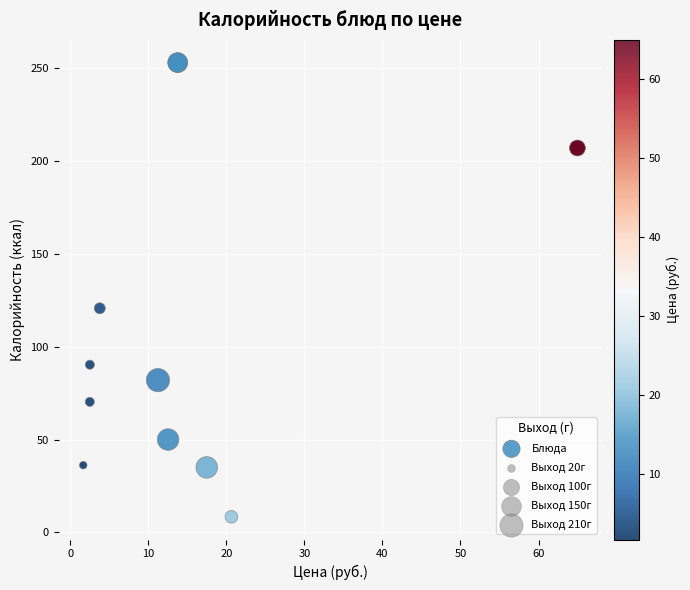

What Y value in the scatter plot is closest to 130?

120.7